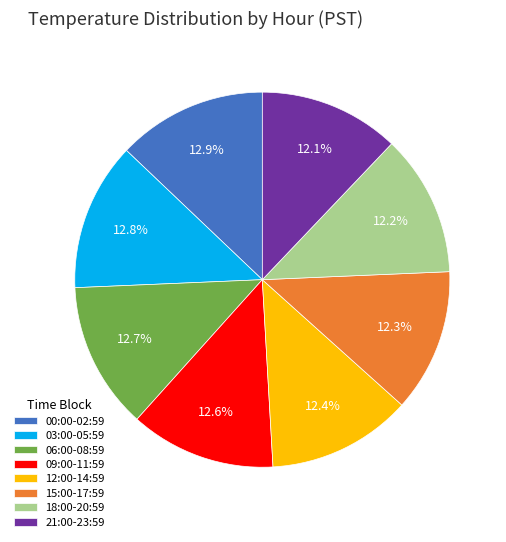

How much of the chart is everything except 06:00-08:59?

87.3%